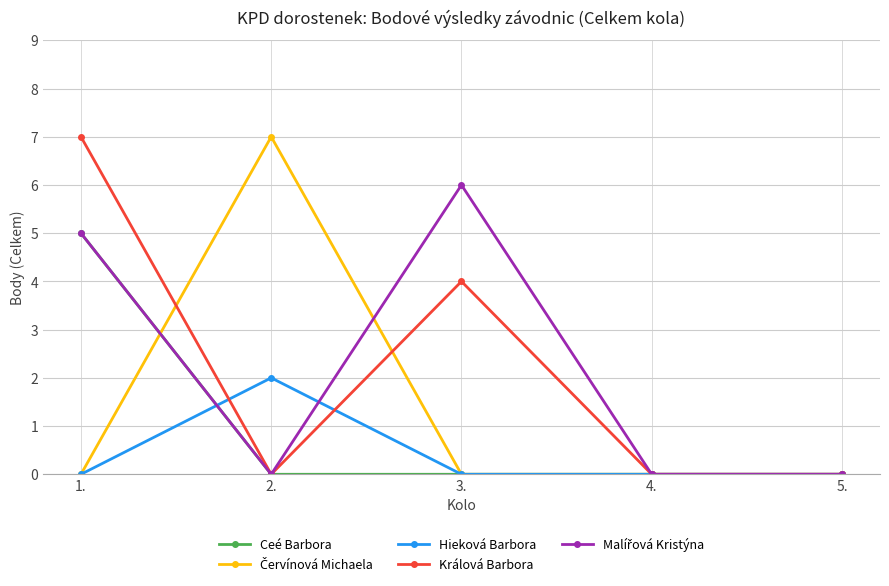

The value of Králová Barbora at 4. is 0. True or false?

True